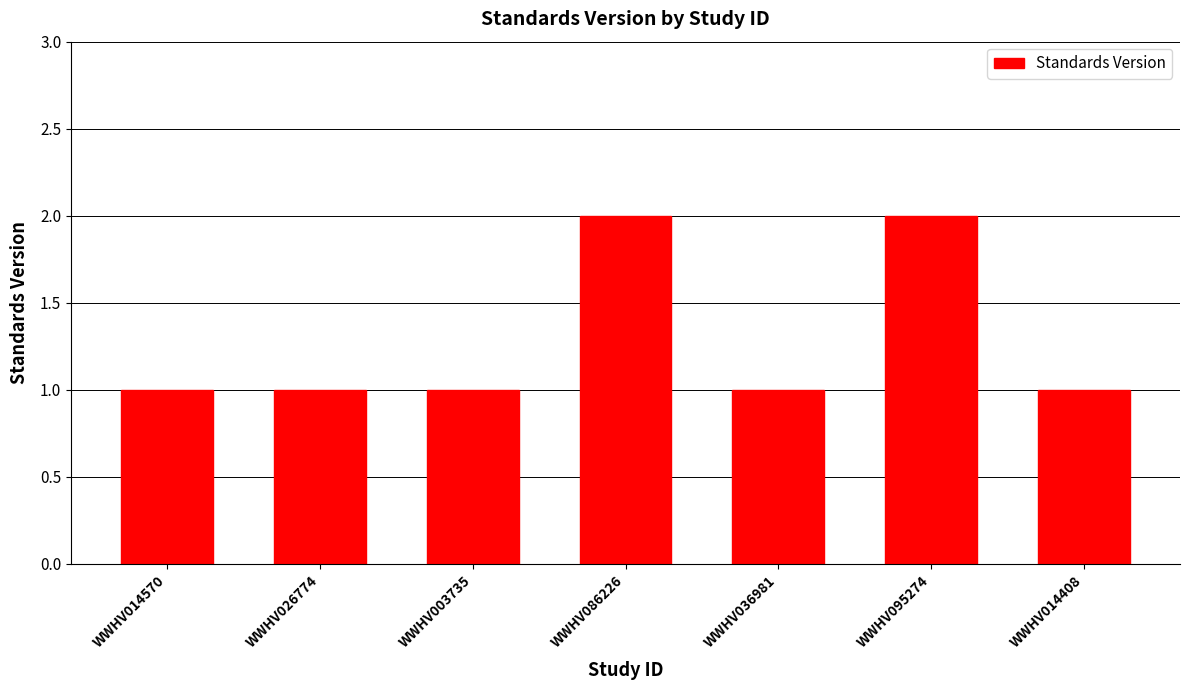

What is the greatest value displayed?

2